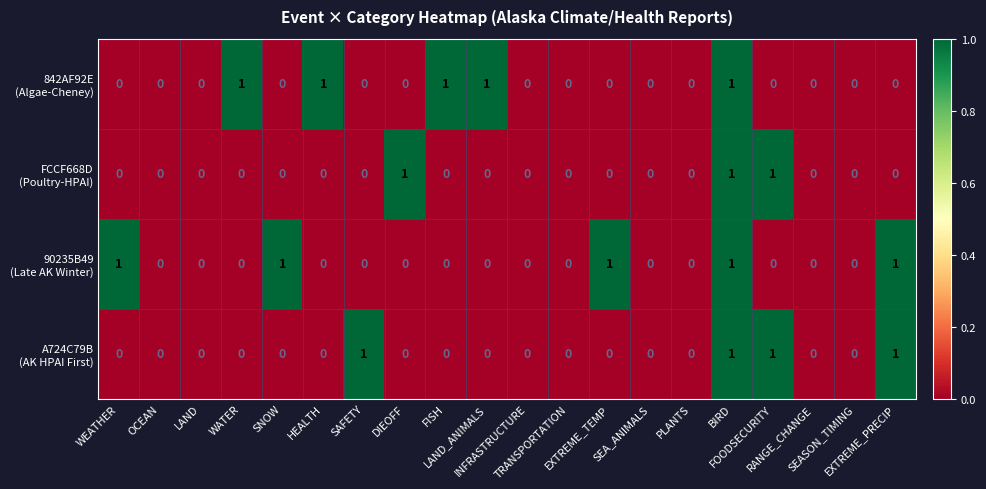

Between SEA_ANIMALS and HEALTH, which is larger?

HEALTH